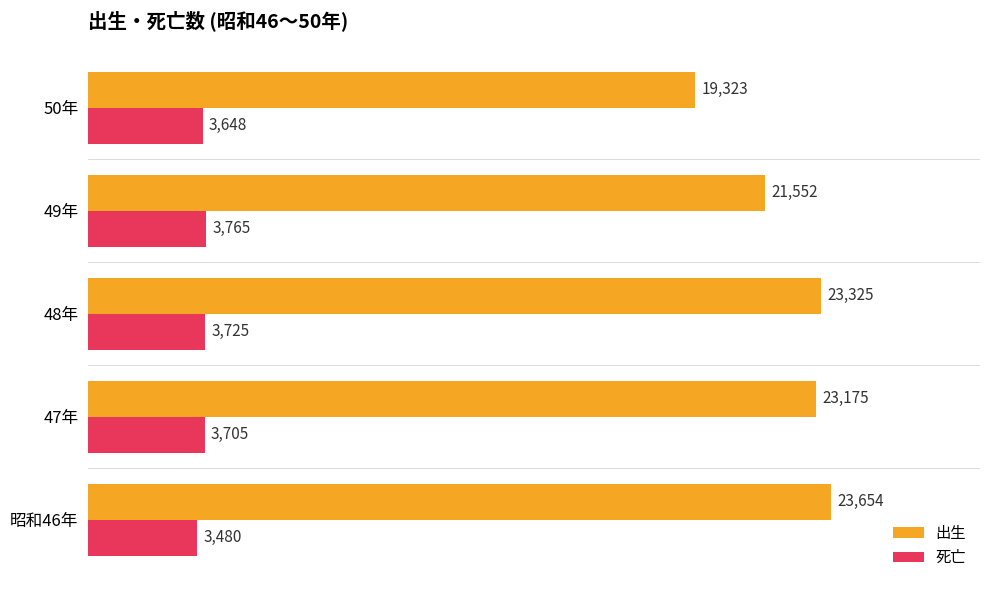

What is the spread (max minus min) of values at 昭和46年?

20174